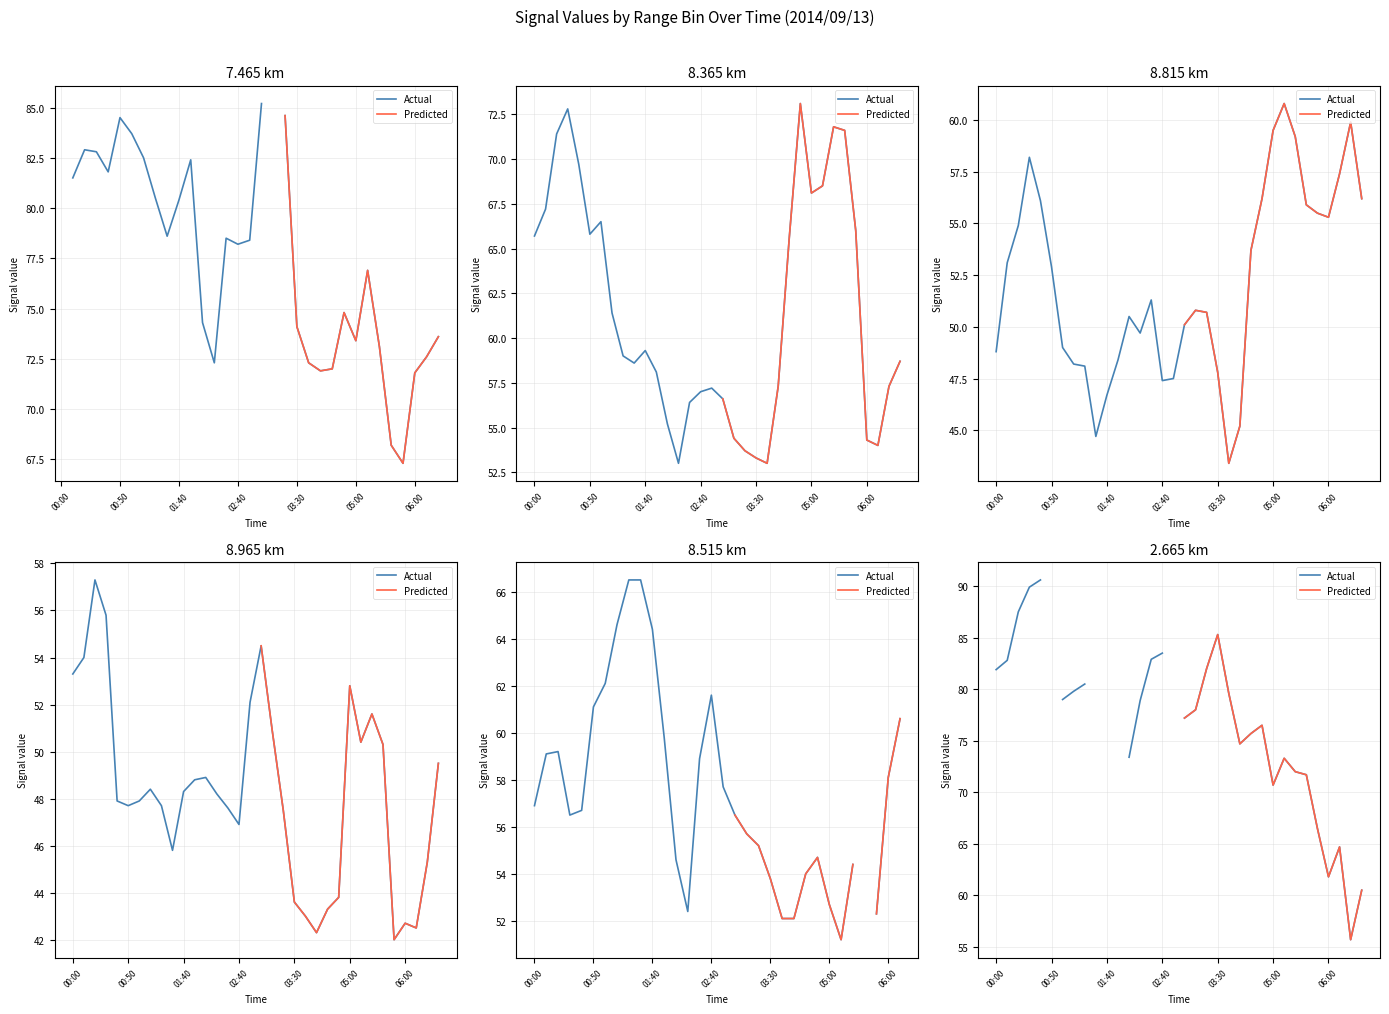

How many interior local valleys does the Predicted series have?

4